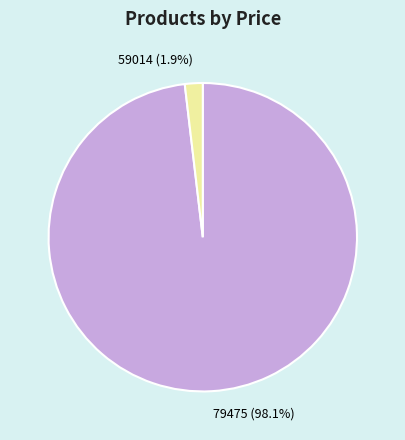

How much of the chart is everything except 59014?

98.1%